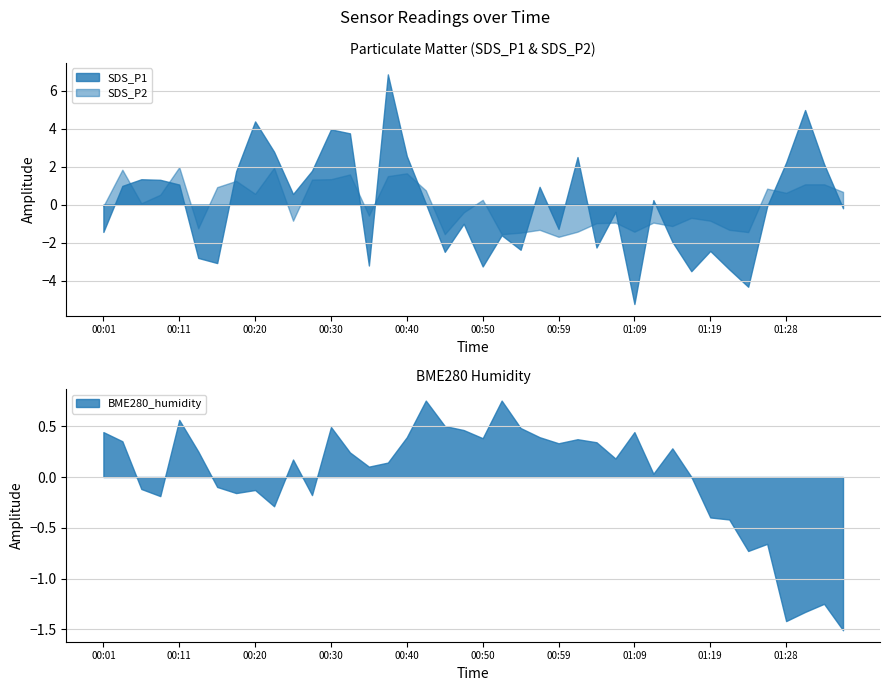

What is the label of the 16th point from the left?

00:37